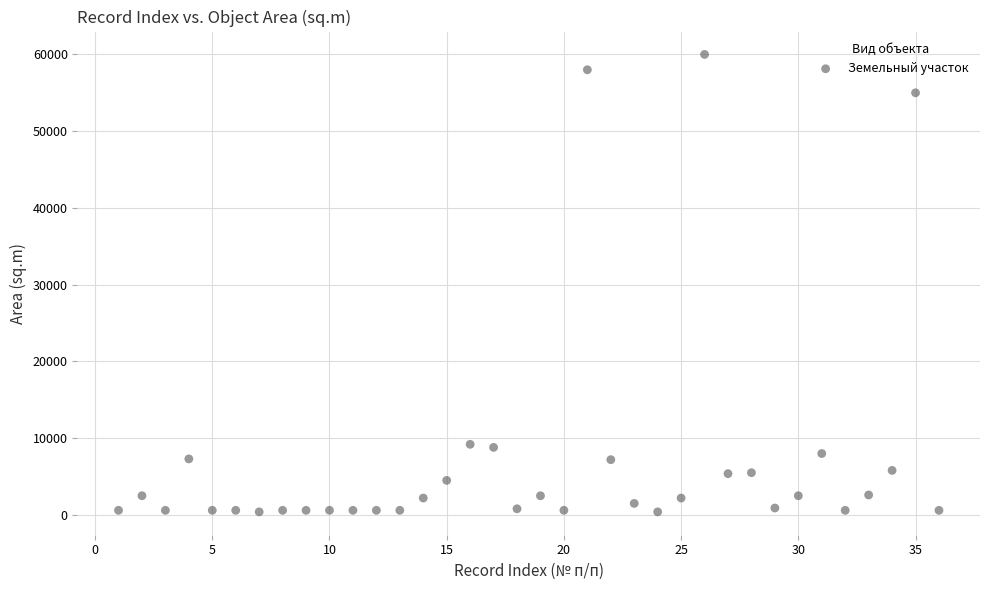

What is the range of Y values (max minus min)?

59600